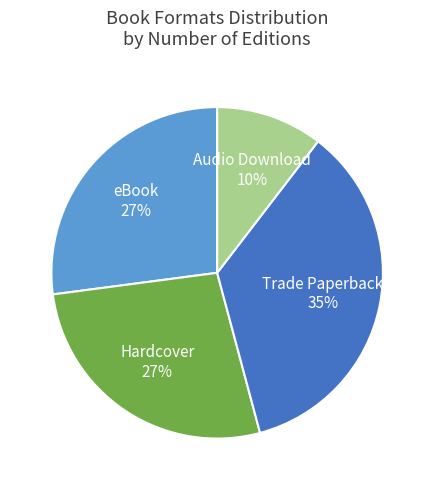

Does any single category account for the majority?

No